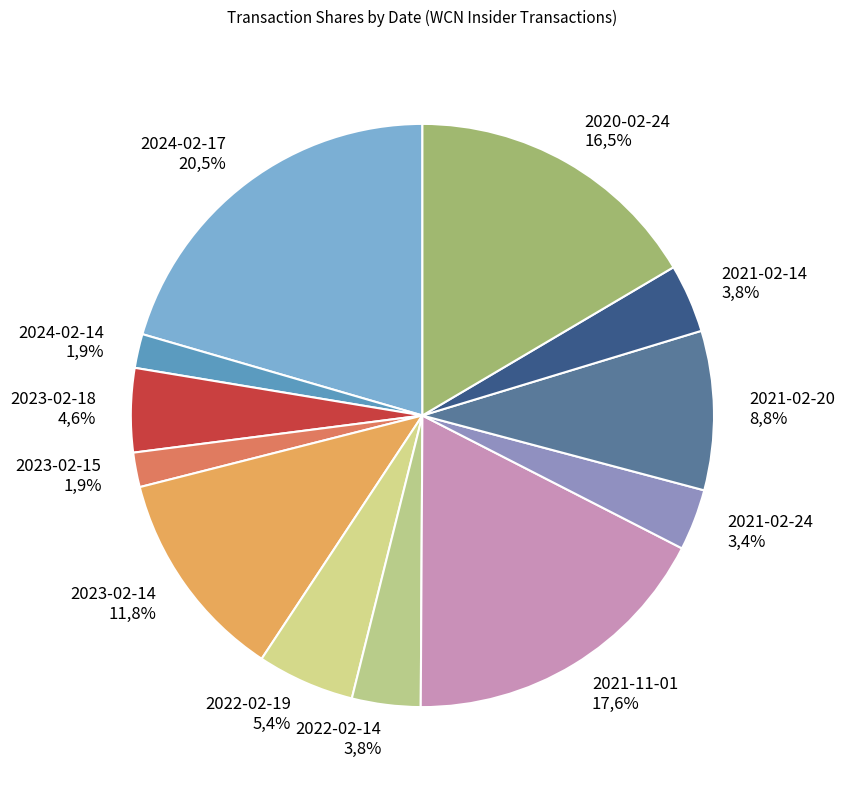

How many slices are in this pie chart?

12